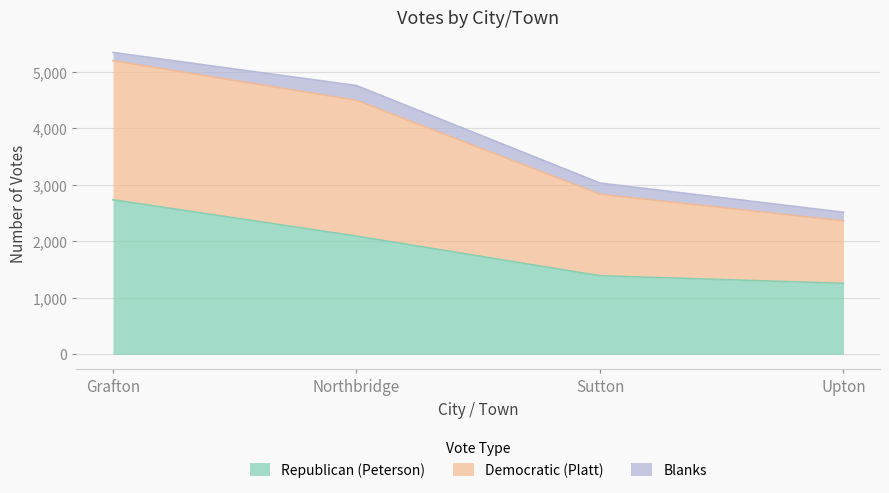

True or false: Republican (Peterson) and Democratic (Platt) intersect in this chart.

False